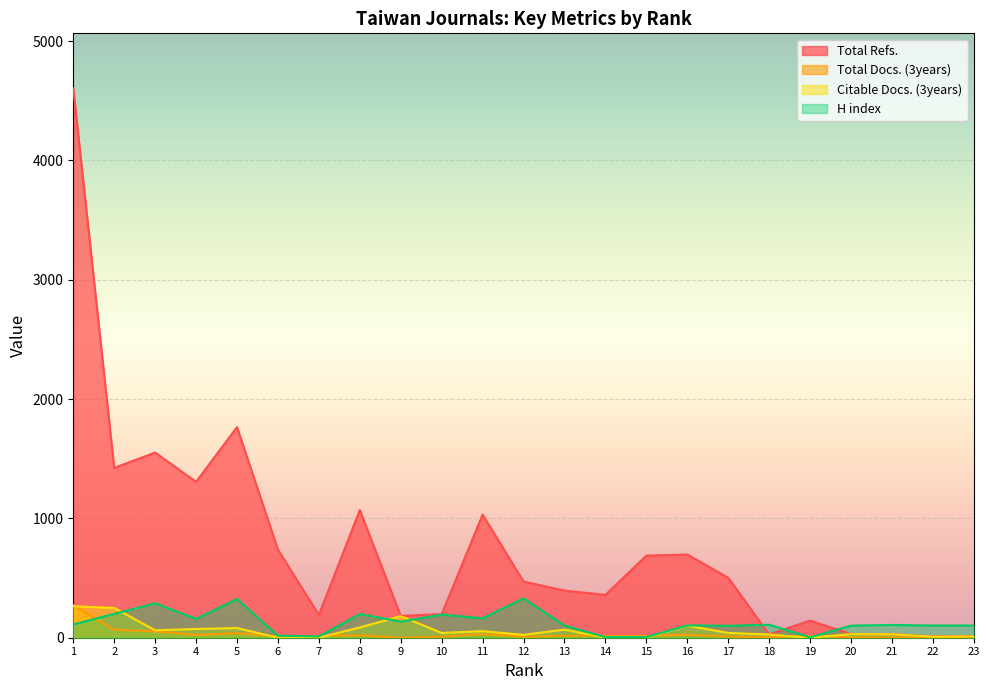

Rank the series by their maximum value, from highest to lowest.

Total Refs., H index, Total Docs. (3years), Citable Docs. (3years)